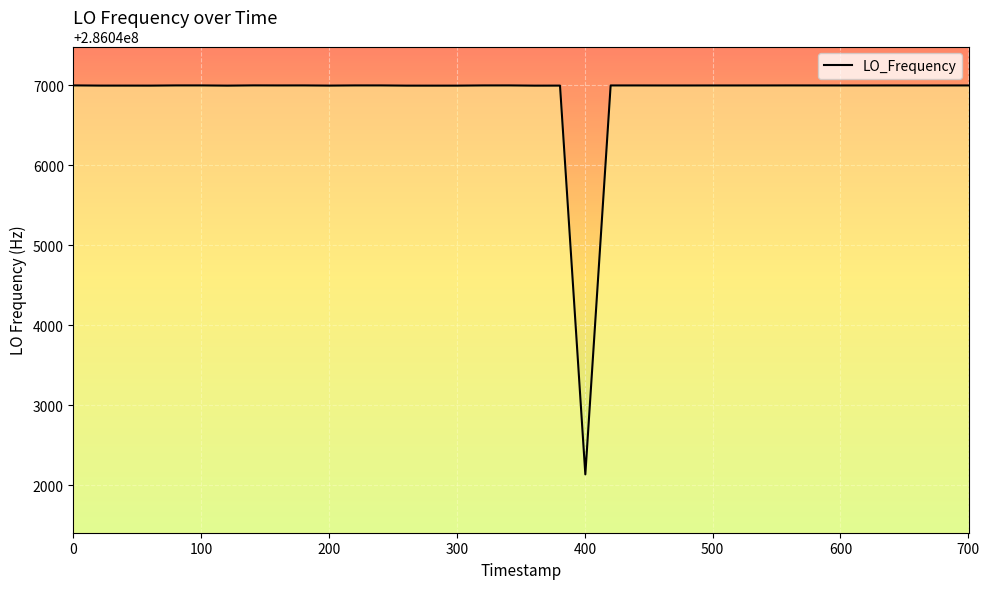

Is this an area chart (filled region under the line)?

No